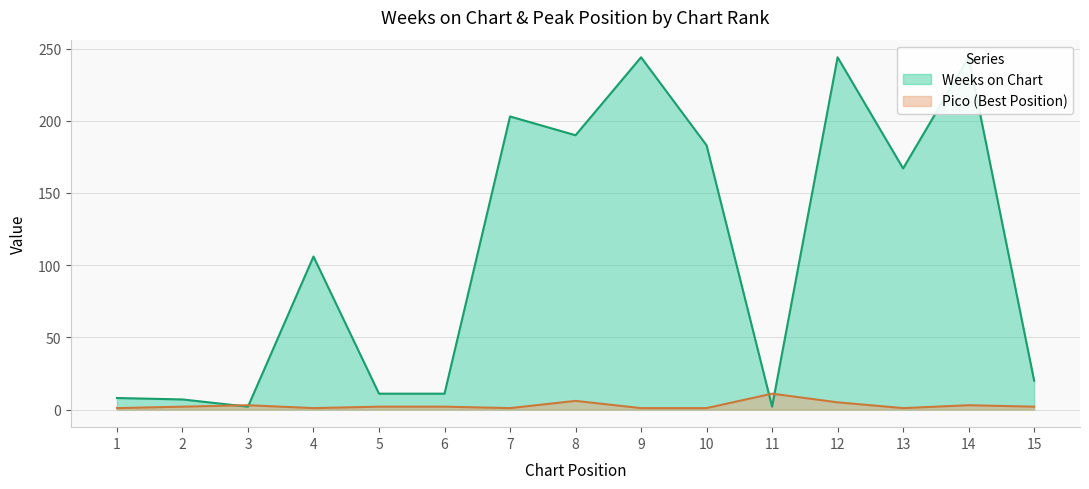

How many data points does each series have?

15